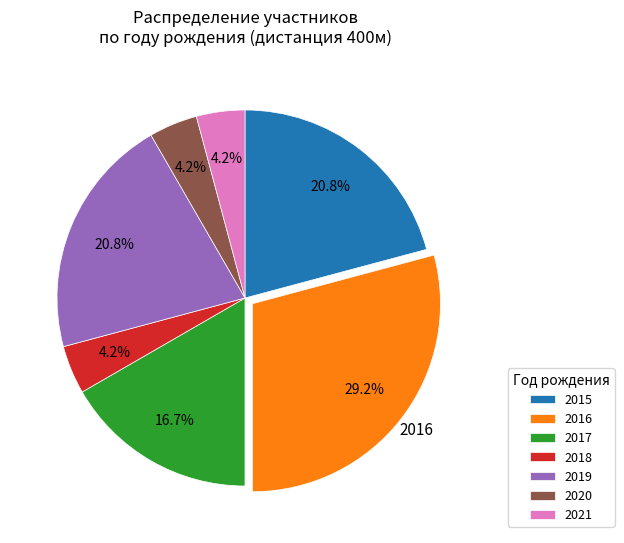

Do 2020 and 2016 together represent more than half of the pie?

No